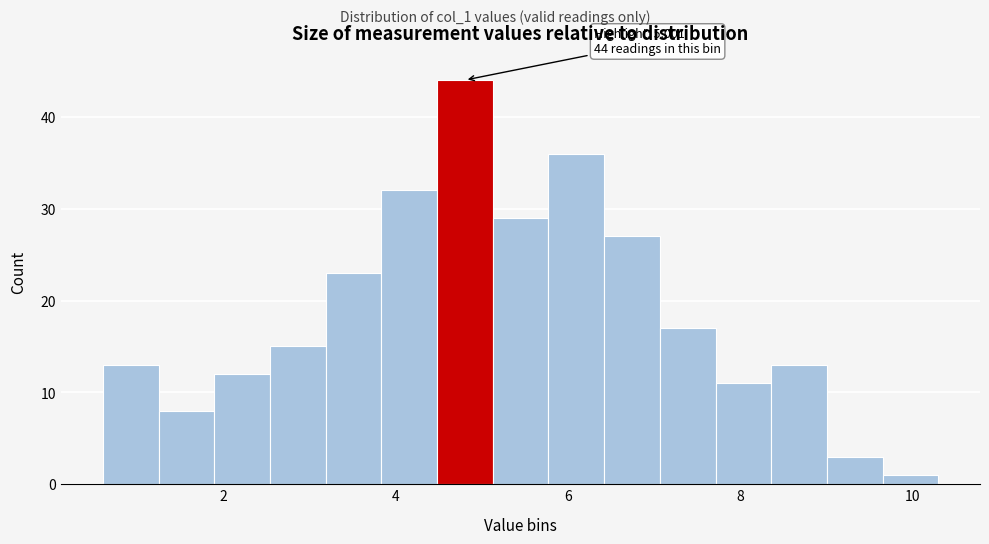

Around what value on the x-axis is the tallest bar? Give the approximate position of its centre, as read against the axis.

4.8